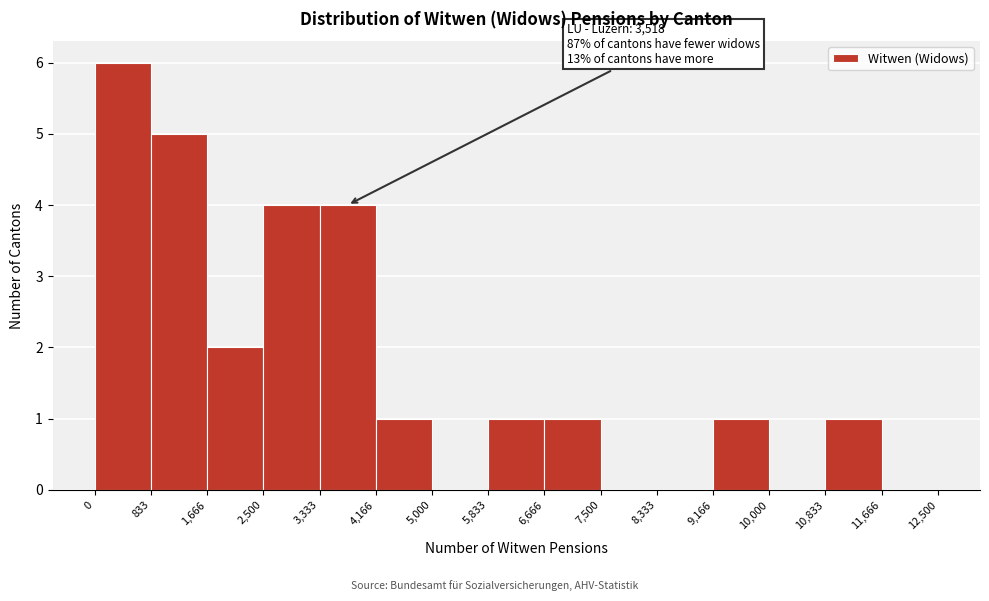

Which range on the x-axis has the tallest bar?

0 to 833